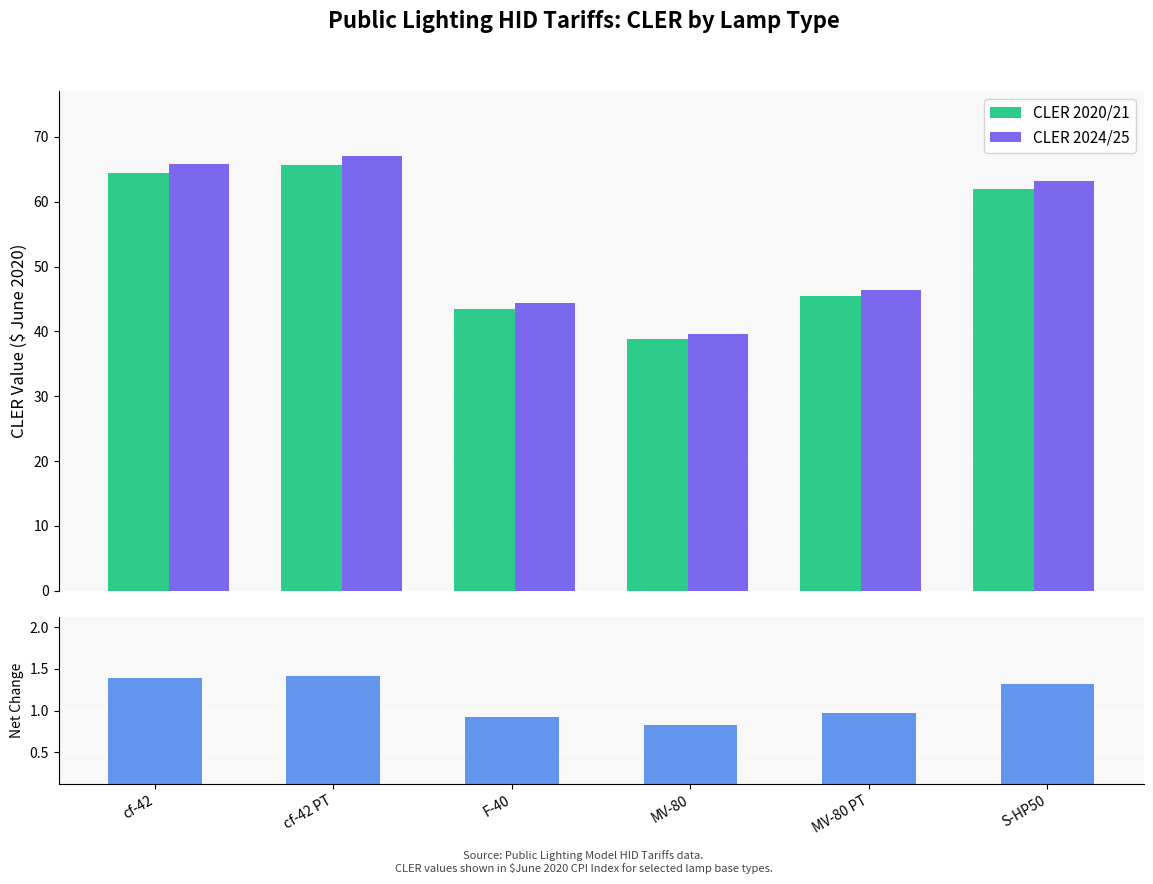

At which label does CLER 2020/21 first exceed 61?

cf-42